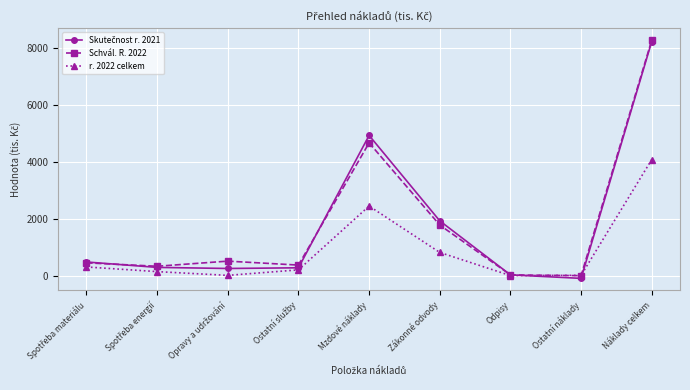

What is the label of the 6th point from the left?

Zákonné odvody